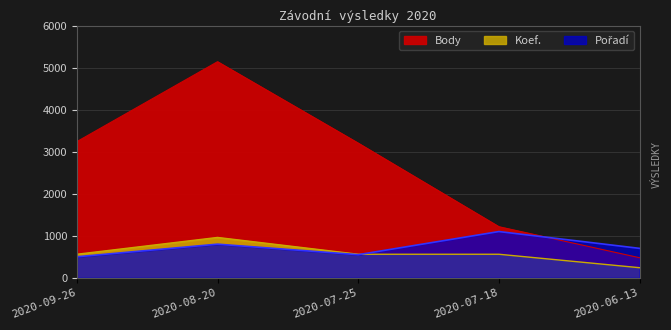

How many lines are shown in the chart?

3